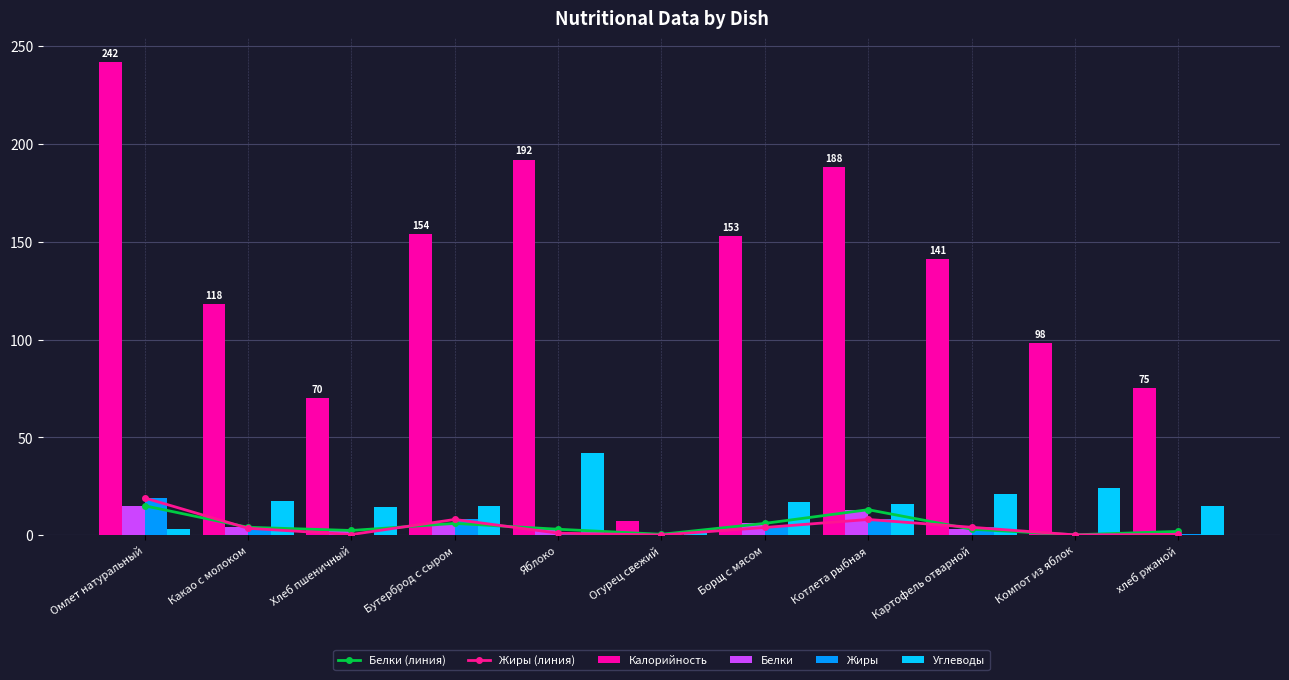

What is the sum of the Белки (линия) values at Компот из яблок and Омлет натуральный?

15.2